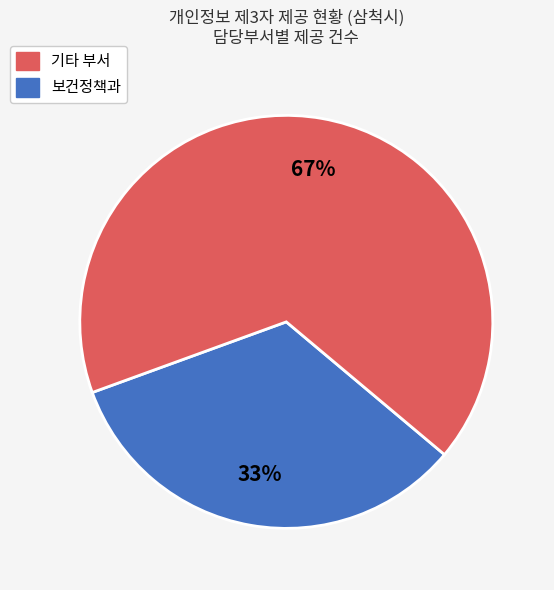

Is there any slice that represents more than half of the pie?

Yes